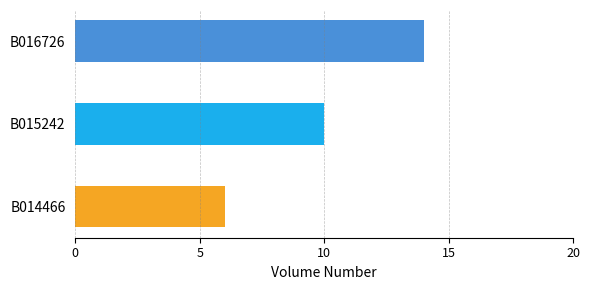

Between B016726 and B014466, which is larger?

B016726